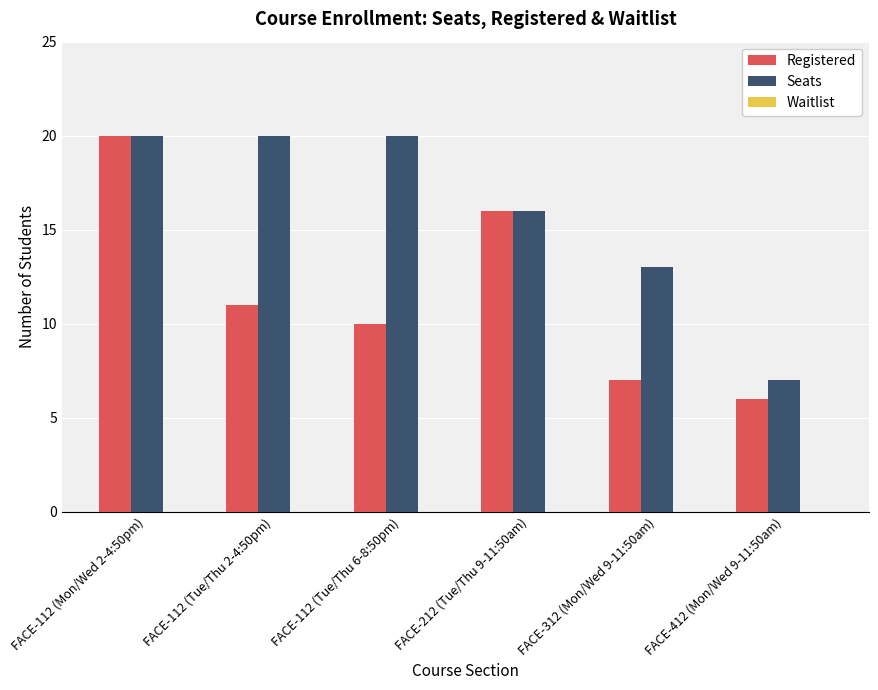

What is the value of the Seats bar at the 1st from the left?

20